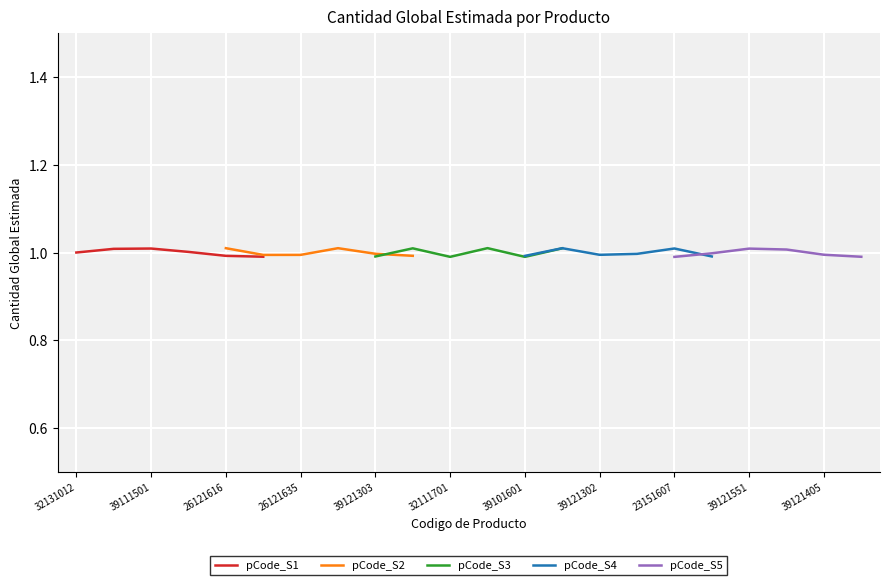

Is it true that pCode_S1 equals 0.4 at 26121616?

False